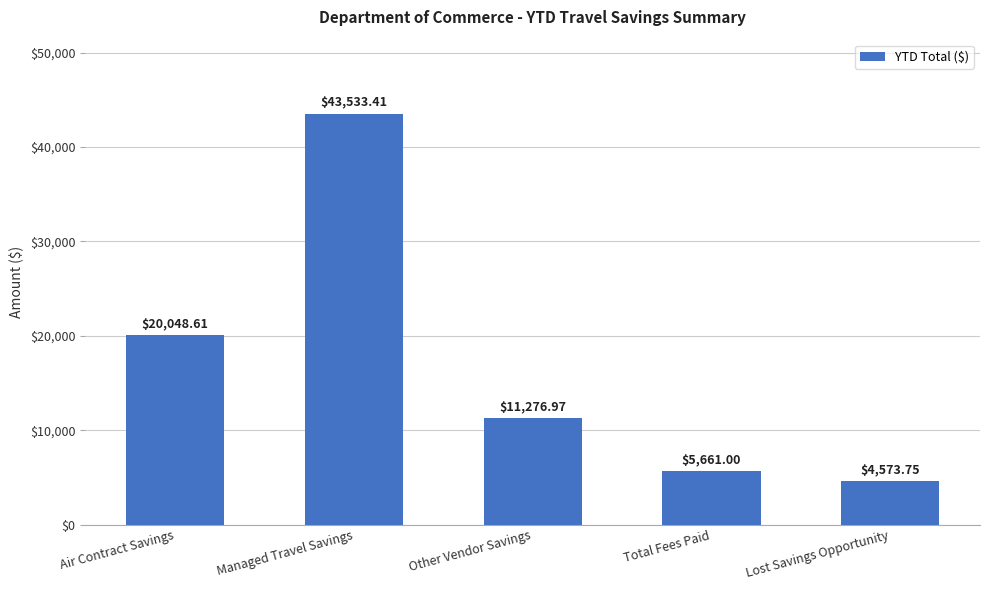

List the labels in order of value, largest first.

Managed Travel Savings, Air Contract Savings, Other Vendor Savings, Total Fees Paid, Lost Savings Opportunity